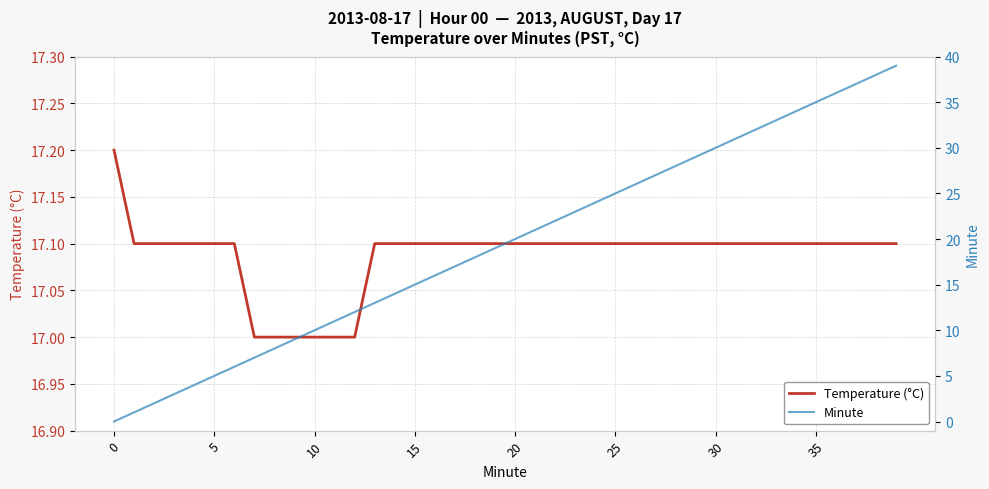

True or false: Temperature (°C) and Minute intersect in this chart.

True